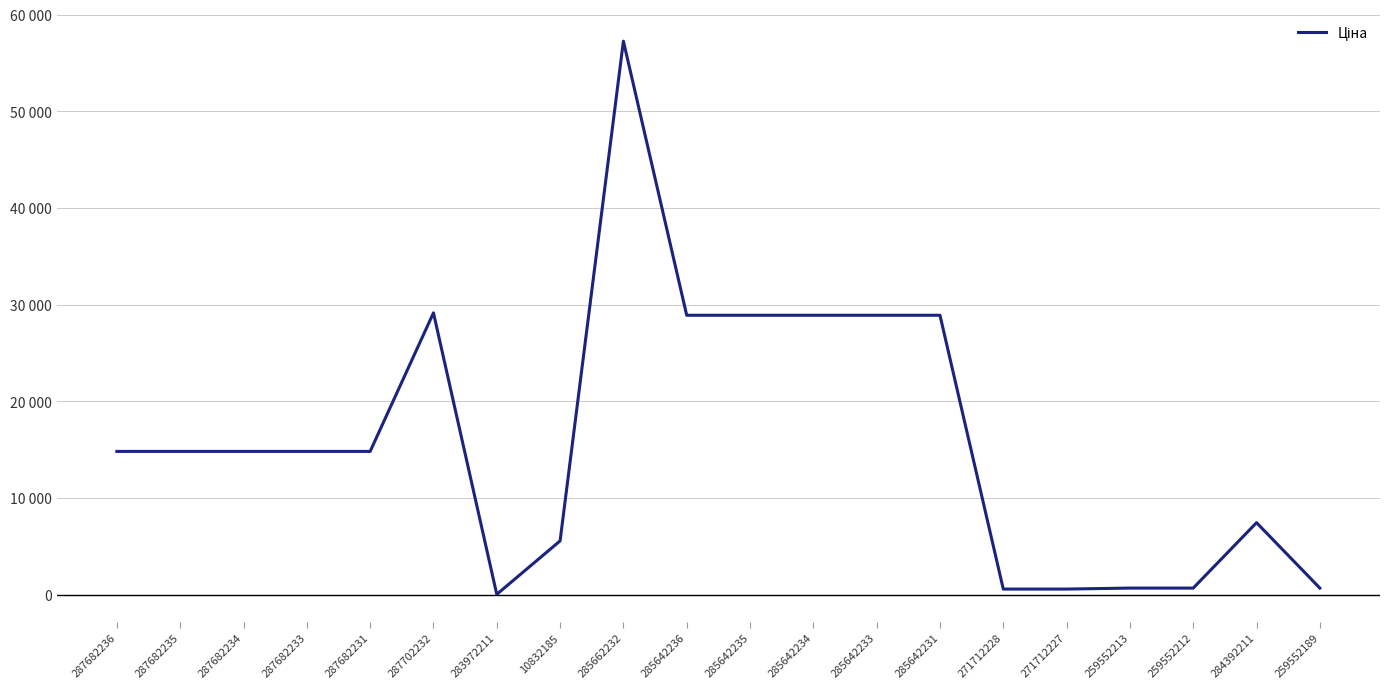

What is the sum of the values at 285662232 and 287682233?

72075.6